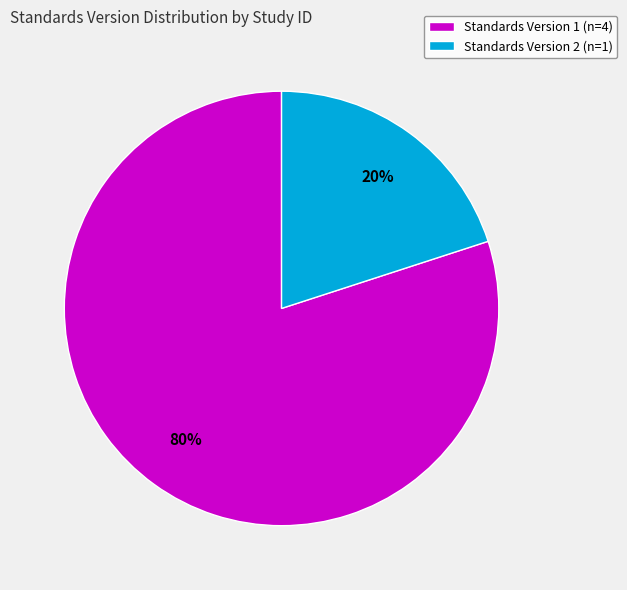

To the nearest percent, what is the combined percentage of Standards Version 1 (n=4) and Standards Version 2 (n=1)?

100%